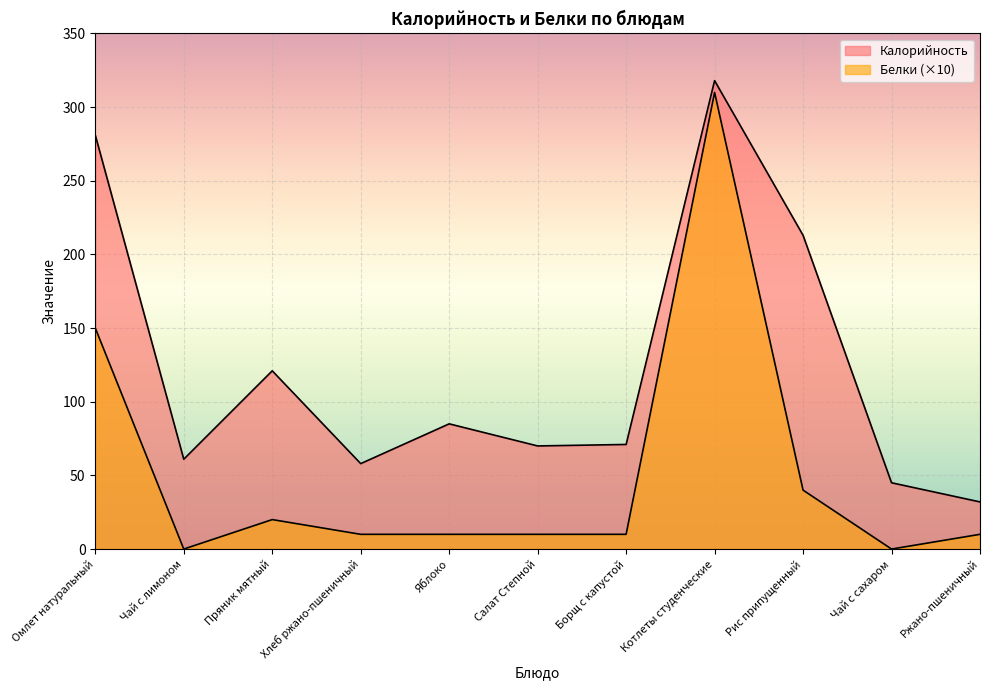

True or false: Калорийность and Белки cross at least once.

False